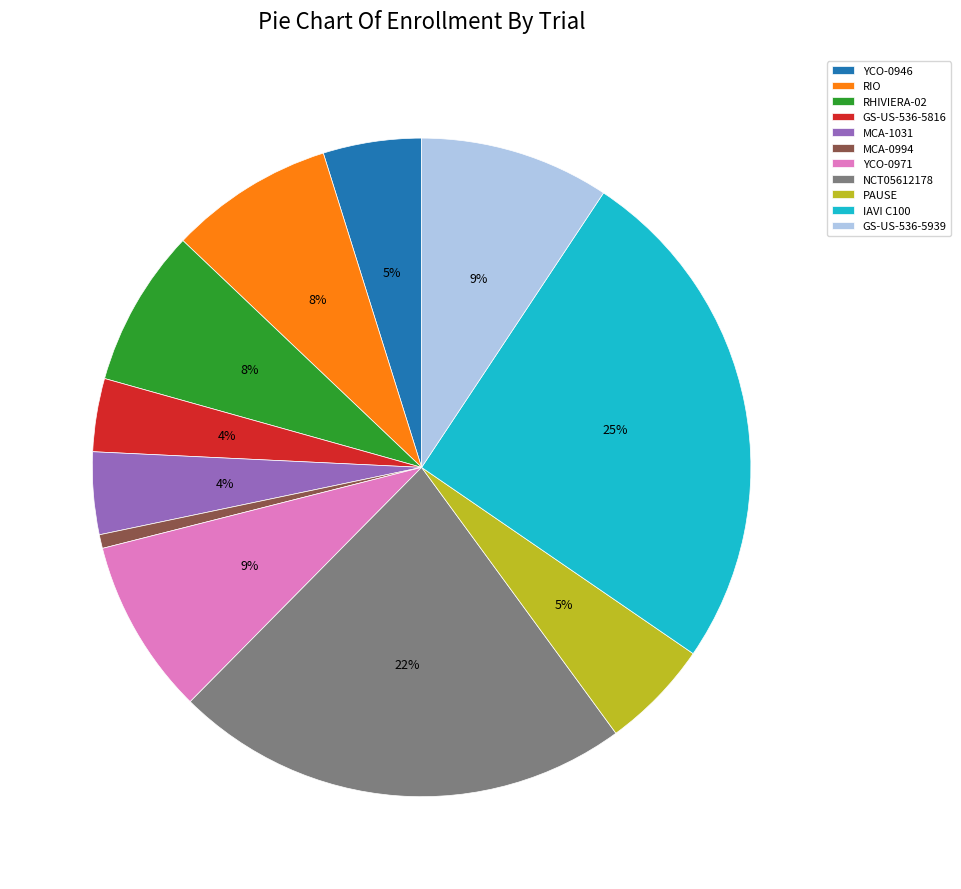

Is the sum of PAUSE and YCO-0971 greater than half?

No